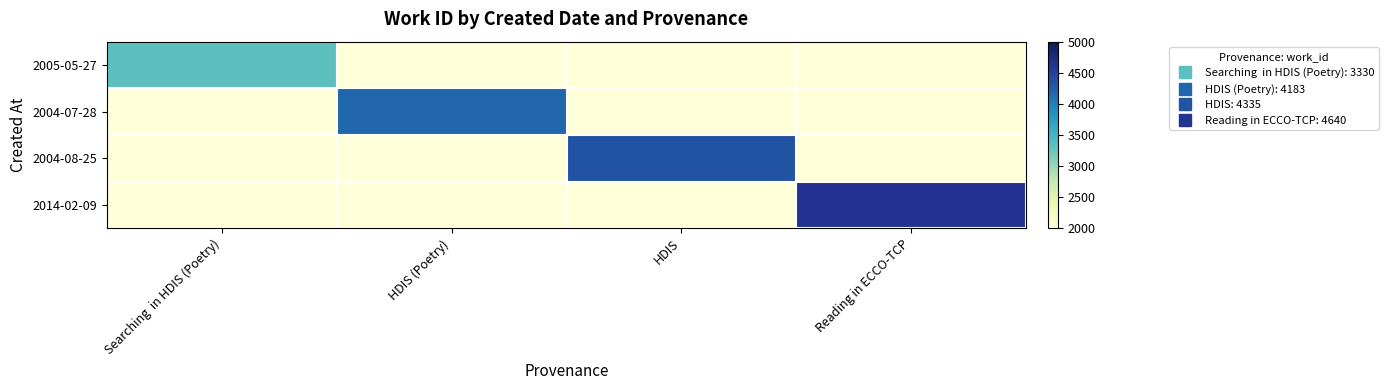

At which category is the sum across all series the highest?

Reading in ECCO-TCP